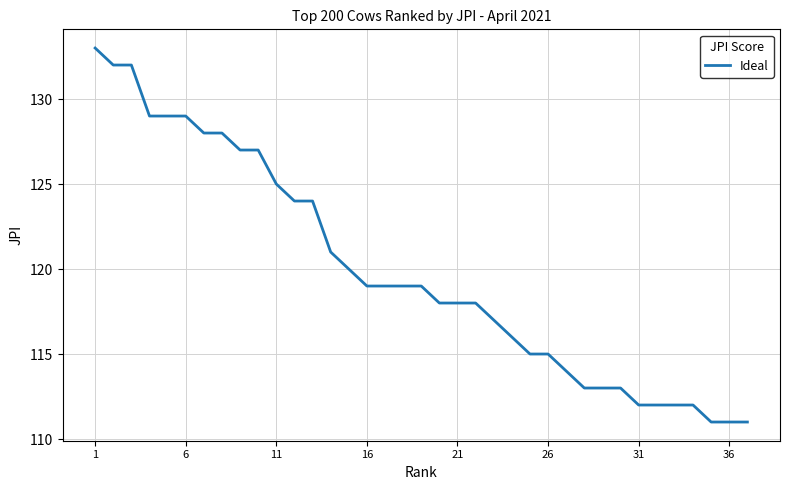

What is the difference between the maximum and minimum values?

22